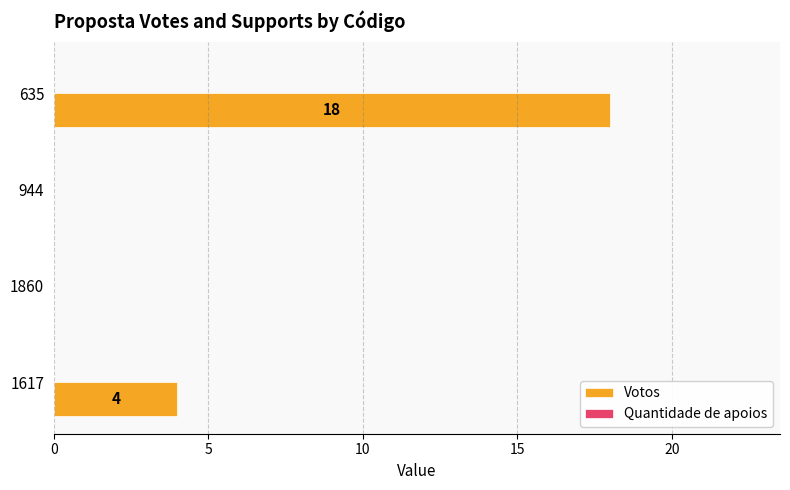

At which category does the chart reach its peak across all series?

635